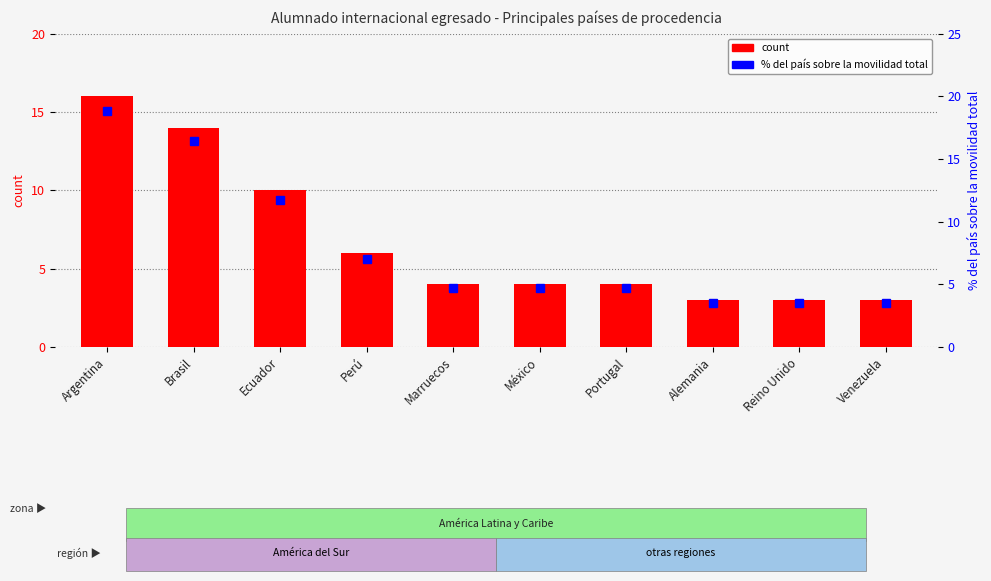

At which category is the sum across all series the highest?

Argentina